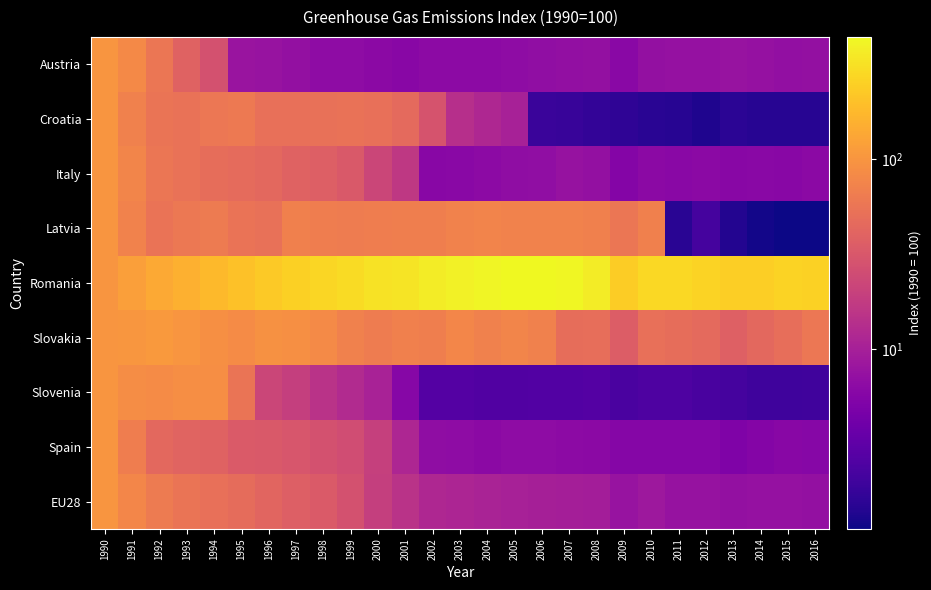

Reading left to right, list all the values displayed in this chart.

Austria: 1990=100.0	1991=82.1	1992=56.9	1993=39.9	1994=27.9	1995=8.0	1996=7.7	1997=7.2	1998=6.6	1999=6.7	2000=6.3	2001=6.0	2002=6.4	2003=6.4	2004=6.4	2005=6.6	2006=6.9	2007=7.1	2008=7.2	2009=6.1	2010=7.2	2011=7.4	2012=7.4	2013=7.8	2014=7.3	2015=7.1	2016=7.2
Croatia: 1990=100.0	1991=71.2	1992=56.5	1993=54.2	1994=59.4	1995=61.1	1996=51.3	1997=51.5	1998=52.3	1999=53.0	2000=51.4	2001=45.1	2002=29.3	2003=14.0	2004=11.8	2005=10.3	2006=1.9	2007=1.8	2008=1.7	2009=1.6	2010=1.5	2011=1.5	2012=1.3	2013=1.6	2014=1.5	2015=1.5	2016=1.5
Italy: 1990=100.0	1991=76.4	1992=57.4	1993=53.0	1994=48.8	1995=46.7	1996=44.1	1997=39.9	1998=36.8	1999=32.9	2000=22.3	2001=16.8	2002=6.0	2003=6.1	2004=6.4	2005=6.7	2006=6.9	2007=7.5	2008=7.3	2009=5.5	2010=6.3	2011=6.2	2012=6.3	2013=6.1	2014=6.1	2015=6.0	2016=6.4
Latvia: 1990=100.0	1991=72.1	1992=54.6	1993=60.9	1994=63.8	1995=54.6	1996=52.8	1997=69.4	1998=66.2	1999=64.5	2000=66.5	2001=67.0	2002=67.5	2003=72.7	2004=74.0	2005=72.5	2006=72.7	2007=73.3	2008=69.5	2009=57.8	2010=69.8	2011=1.5	2012=2.2	2013=1.4	2014=1.2	2015=1.1	2016=1.1
Romania: 1990=100.0	1991=118.7	1992=138.2	1993=156.9	1994=179.7	1995=202.4	1996=227.5	1997=248.0	1998=272.2	1999=295.8	2000=321.2	2001=328.4	2002=368.8	2003=398.7	2004=412.7	2005=441.4	2006=436.9	2007=424.8	2008=374.1	2009=239.0	2010=282.7	2011=282.7	2012=259.6	2013=241.1	2014=245.7	2015=263.0	2016=256.2
Slovakia: 1990=100.0	1991=103.8	1992=108.2	1993=99.9	1994=91.5	1995=85.8	1996=94.1	1997=91.9	1998=83.4	1999=70.7	2000=64.6	2001=70.1	2002=67.9	2003=77.8	2004=70.9	2005=76.9	2006=71.4	2007=49.1	2008=50.0	2009=35.5	2010=51.5	2011=48.9	2012=45.7	2013=37.4	2014=44.7	2015=50.5	2016=58.5
Slovenia: 1990=100.0	1991=87.6	1992=85.3	1993=89.9	1994=89.7	1995=56.0	1996=22.2	1997=19.3	1998=14.8	1999=12.6	2000=10.6	2001=5.9	2002=2.7	2003=2.7	2004=2.6	2005=2.6	2006=2.6	2007=2.6	2008=2.8	2009=2.4	2010=2.5	2011=2.5	2012=2.3	2013=2.2	2014=2.0	2015=2.0	2016=2.0
Spain: 1990=100.0	1991=66.8	1992=44.4	1993=40.4	1994=39.9	1995=33.9	1996=33.1	1997=30.5	1998=27.9	1999=25.4	2000=19.8	2001=11.4	2002=6.7	2003=6.6	2004=6.3	2005=6.6	2006=6.5	2007=6.5	2008=6.3	2009=5.7	2010=5.8	2011=5.7	2012=5.7	2013=5.2	2014=5.6	2015=5.9	2016=5.8
EU28: 1990=100.0	1991=77.1	1992=63.6	1993=56.4	1994=51.7	1995=47.3	1996=41.1	1997=37.4	1998=33.5	1999=28.2	2000=19.4	2001=15.1	2002=11.7	2003=11.4	2004=10.7	2005=10.2	2006=10.0	2007=9.8	2008=9.7	2009=7.8	2010=8.5	2011=7.6	2012=7.5	2013=7.3	2014=7.4	2015=7.4	2016=7.3